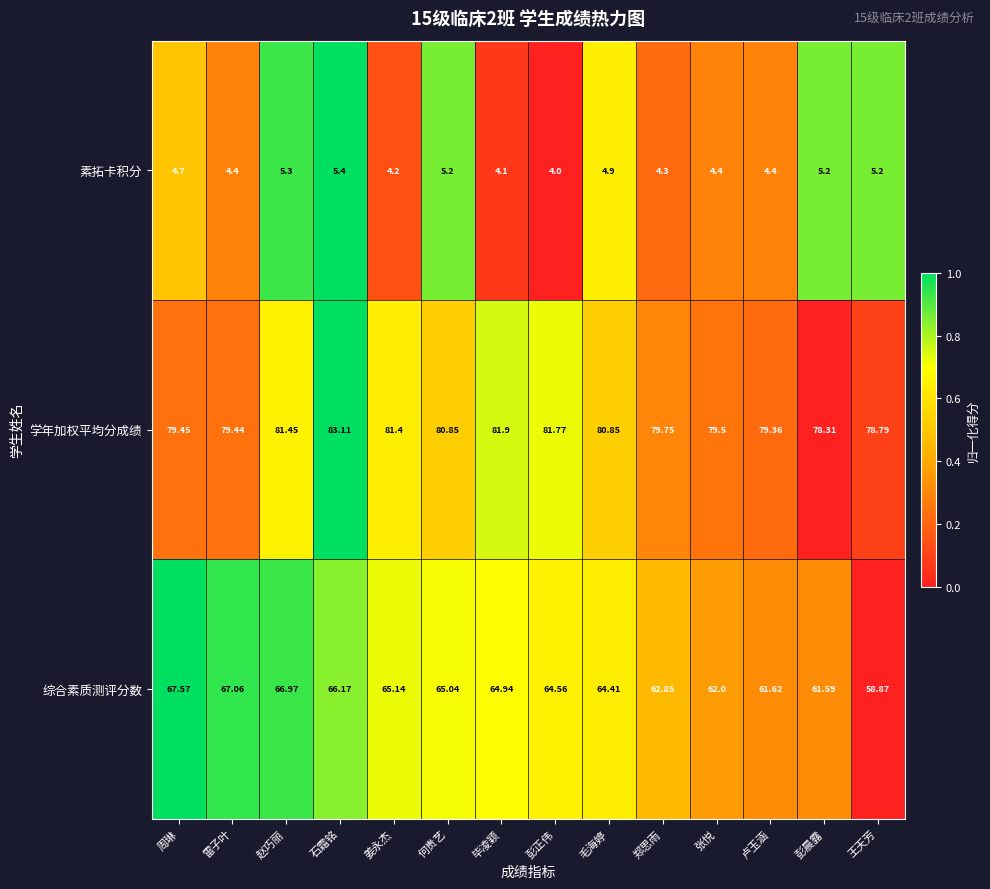

Which series changed the most between 彭正伟 and 王天芳?

综合素质测评分数